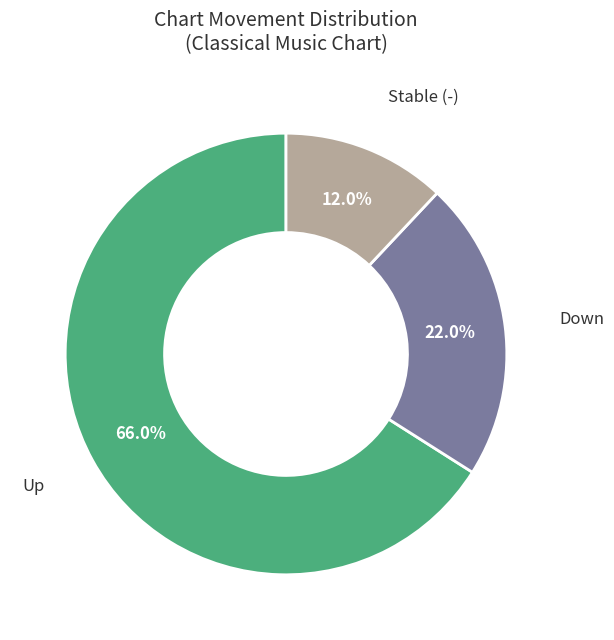

To the nearest percent, what is the difference between the largest and smallest slice percentages?

54%